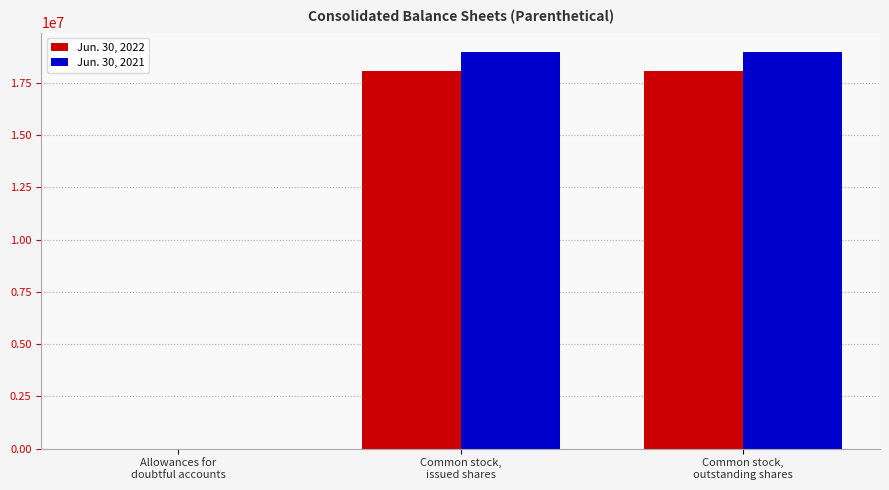

What is the greatest value displayed?

18956719